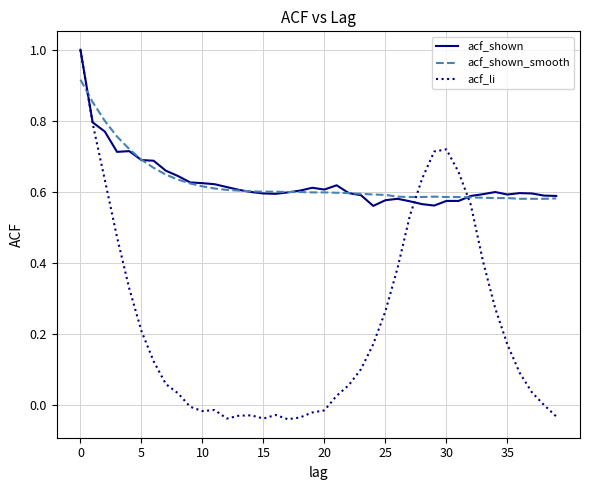

What is the maximum value shown in the chart?

1.0